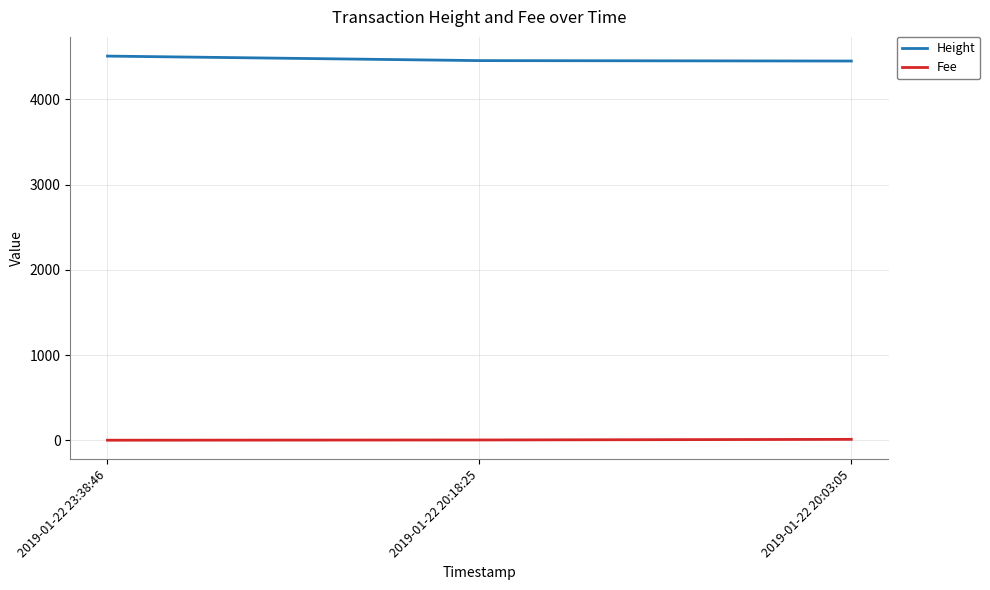

At how many categories does at least one series exceed 1630?

3